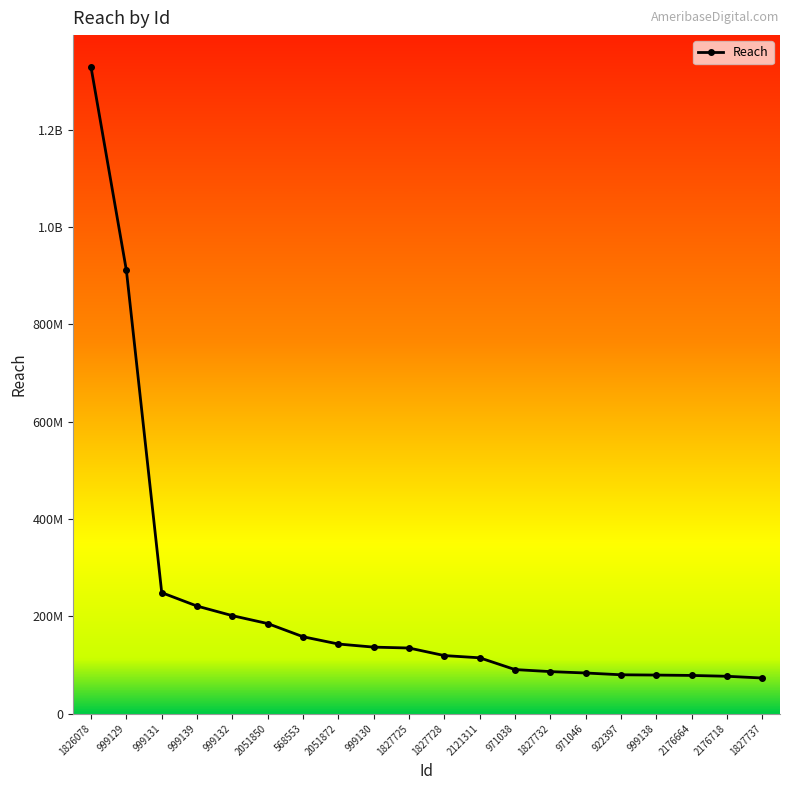

At which category does the chart reach its peak across all series?

1826078